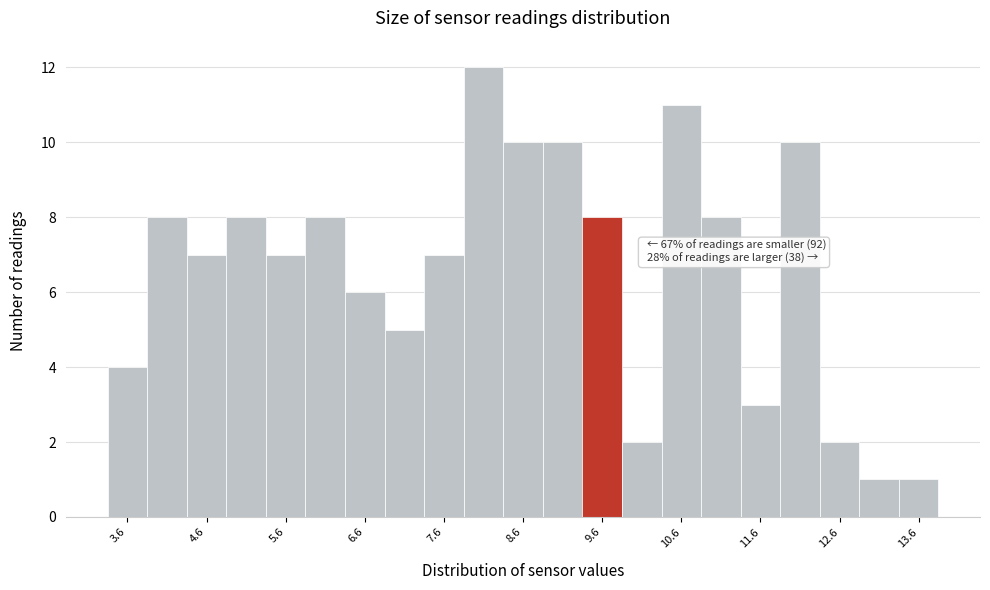

Over which range of the x-axis is the bar tallest?

7.88 to 8.38